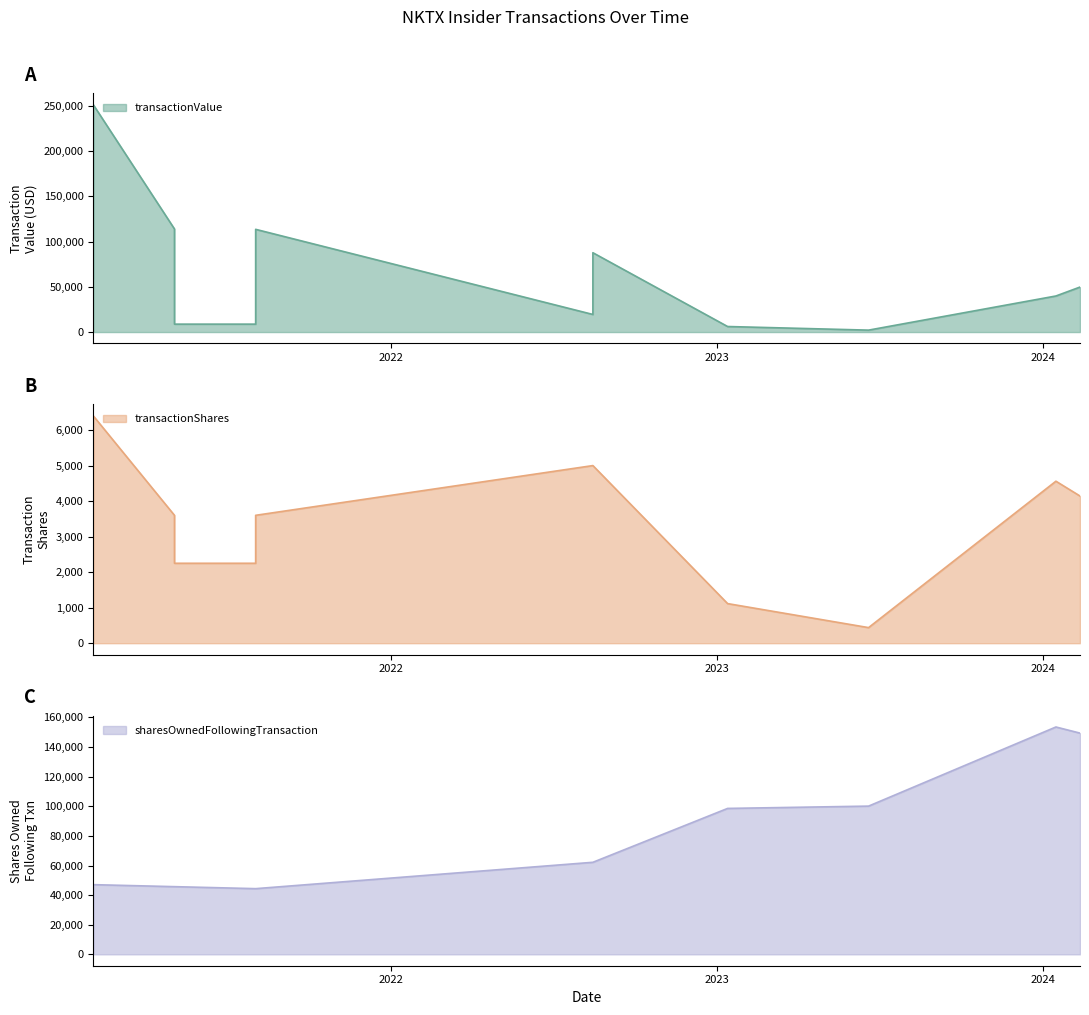

In sharesOwnedFollowingTransaction, how many points are higher than both neighbors (excluding endpoints)?

1